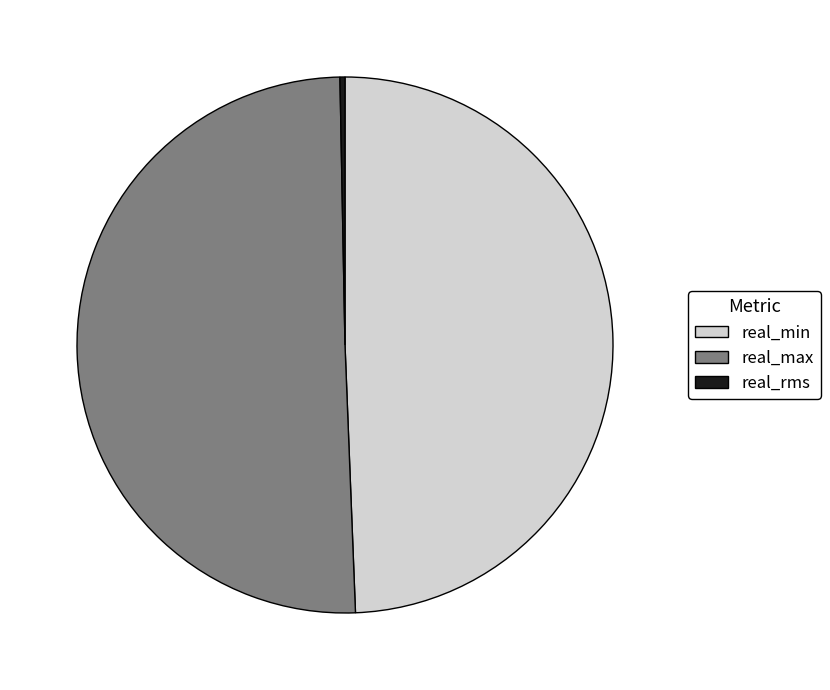

Between real_max and real_rms, which is larger?

real_max